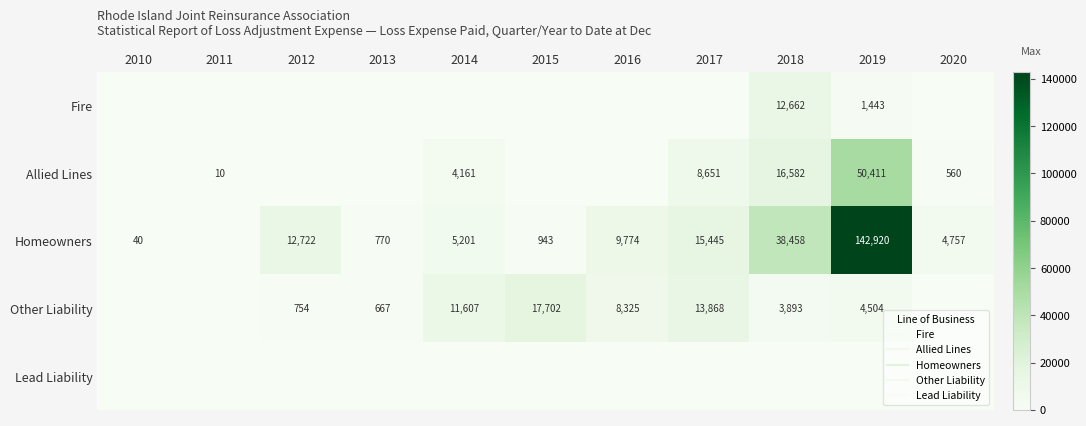

What is the sum of all Fire values?

14105